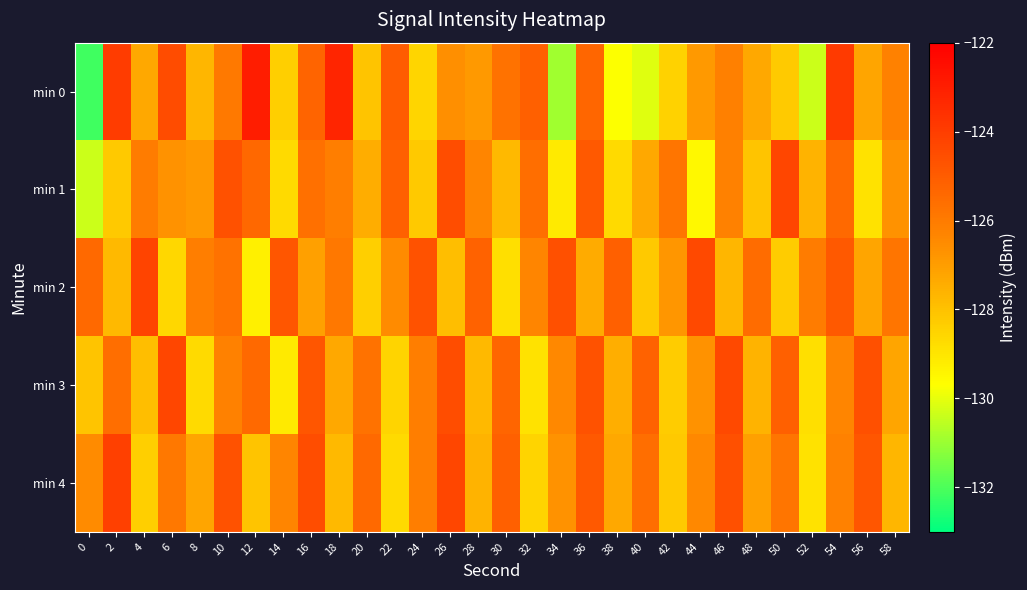

Reading right to left, transcribe all the data shown in this chart.

min 0: 58=-126.2	56=-127.2	54=-123.9	52=-130.4	50=-128.2	48=-127.3	46=-126.1	44=-126.9	42=-128.5	40=-130.1	38=-129.7	36=-125.3	34=-130.9	32=-125.1	30=-125.7	28=-126.9	26=-126.6	24=-128.5	22=-125.0	20=-128.1	18=-123.2	16=-125.2	14=-128.4	12=-123.0	10=-125.9	8=-127.7	6=-124.5	4=-127.3	2=-124.0	0=-132.2
min 1: 58=-126.7	56=-128.9	54=-125.4	52=-127.6	50=-124.3	48=-128.1	46=-126.2	44=-129.5	42=-125.8	40=-127.3	38=-128.7	36=-124.9	34=-129.1	32=-125.6	30=-127.8	28=-126.3	26=-124.5	24=-128.2	22=-125.1	20=-127.5	18=-126.1	16=-125.7	14=-128.7	12=-125.4	10=-124.6	8=-126.9	6=-126.7	4=-126.0	2=-128.2	0=-130.4
min 2: 58=-125.8	56=-127.2	54=-124.9	52=-126.0	50=-128.3	48=-125.5	46=-127.7	44=-124.4	42=-126.8	40=-128.2	38=-125.1	36=-127.4	34=-124.6	32=-126.3	30=-128.8	28=-125.2	26=-127.9	24=-124.7	22=-126.5	20=-128.4	18=-125.9	16=-127.1	14=-124.8	12=-129.3	10=-125.7	8=-126.1	6=-128.6	4=-124.2	2=-127.8	0=-125.4
min 3: 58=-127.2	56=-124.6	54=-126.3	52=-128.8	50=-125.1	48=-127.6	46=-124.4	44=-126.7	42=-128.3	40=-125.2	38=-127.5	36=-124.7	34=-126.4	32=-128.9	30=-125.3	28=-127.8	26=-124.5	24=-126.1	22=-128.5	20=-125.7	18=-127.3	16=-124.8	14=-129.1	12=-125.4	10=-126.2	8=-128.7	6=-124.3	4=-127.9	2=-125.6	0=-128.1
min 4: 58=-127.7	56=-124.8	54=-126.2	52=-128.9	50=-125.8	48=-127.1	46=-124.6	44=-126.4	42=-128.2	40=-125.6	38=-127.3	36=-124.9	34=-126.7	32=-128.5	30=-125.1	28=-127.6	26=-124.3	24=-126.1	22=-128.7	20=-125.4	18=-127.8	16=-124.5	14=-126.3	12=-128.1	10=-124.7	8=-127.2	6=-125.9	4=-128.4	2=-124.1	0=-126.5